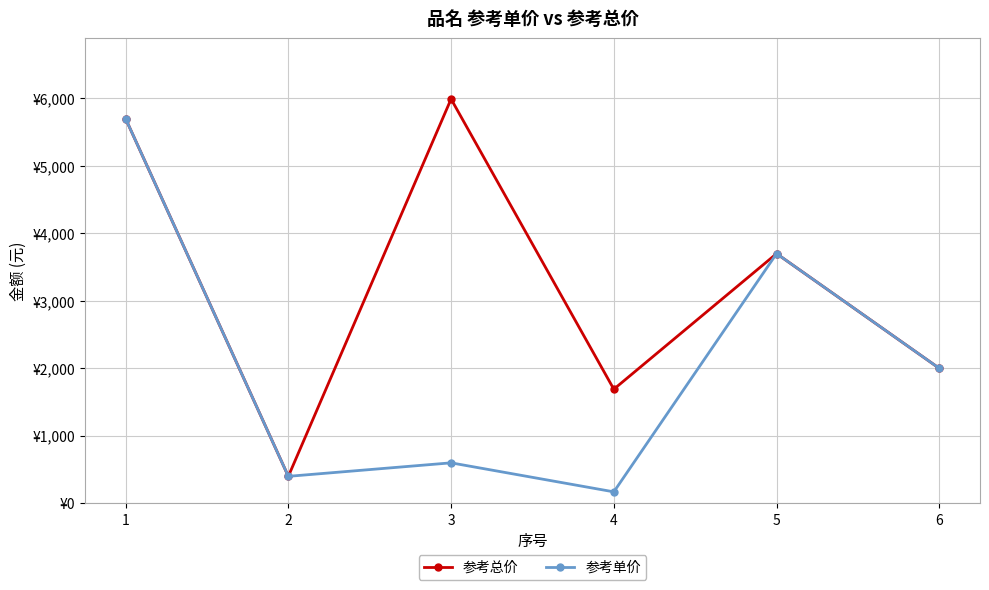

Which series changed the most between 1 and 3?

参考单价